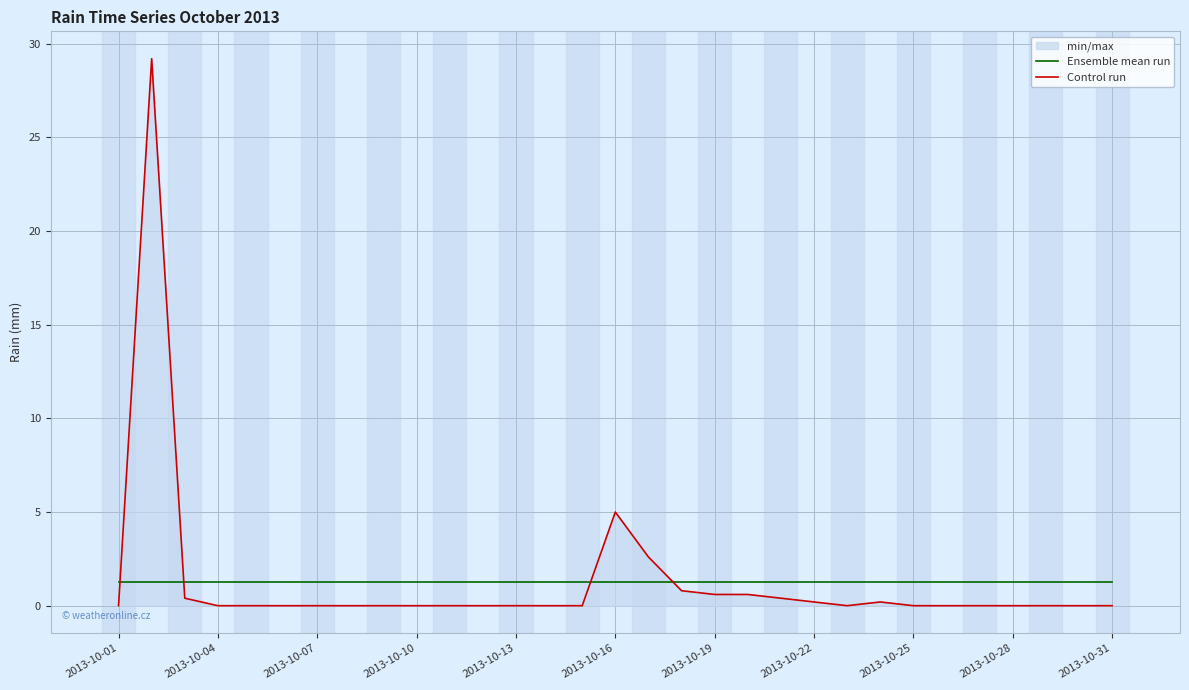

What is the total value across all series at 2013-10-28?

1.3